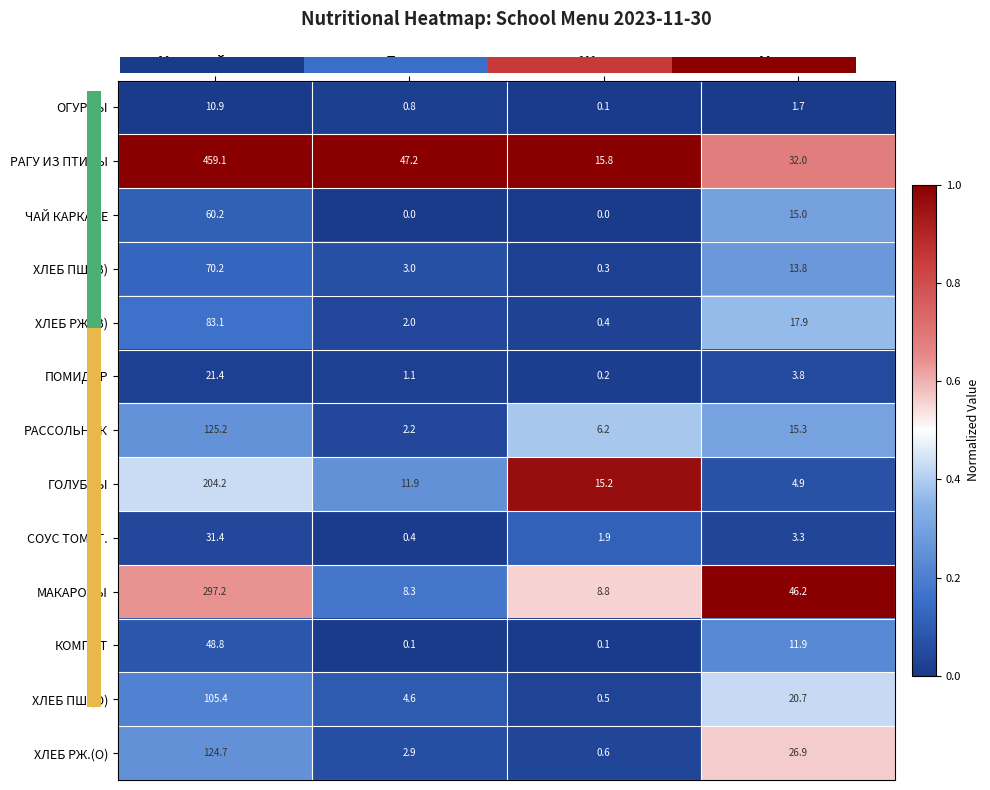

Reading right to left, extract all data points from this chart.

ОГУРЦЫ: Углеводы=1.7	Жиры=0.1	Белки=0.8	Калорийность=10.9
РАГУ ИЗ ПТИЦЫ: Углеводы=32.0	Жиры=15.8	Белки=47.2	Калорийность=459.1
ЧАЙ КАРКАДЕ: Углеводы=15.0	Жиры=0.0	Белки=0.0	Калорийность=60.2
ХЛЕБ ПШ.(З): Углеводы=13.8	Жиры=0.3	Белки=3.0	Калорийность=70.2
ХЛЕБ РЖ.(З): Углеводы=17.9	Жиры=0.4	Белки=2.0	Калорийность=83.1
ПОМИДОР: Углеводы=3.8	Жиры=0.2	Белки=1.1	Калорийность=21.4
РАССОЛЬНИК: Углеводы=15.3	Жиры=6.2	Белки=2.2	Калорийность=125.2
ГОЛУБЦЫ: Углеводы=4.9	Жиры=15.2	Белки=11.9	Калорийность=204.2
СОУС ТОМАТ.: Углеводы=3.3	Жиры=1.9	Белки=0.4	Калорийность=31.4
МАКАРОНЫ: Углеводы=46.2	Жиры=8.8	Белки=8.3	Калорийность=297.2
КОМПОТ: Углеводы=11.9	Жиры=0.1	Белки=0.1	Калорийность=48.8
ХЛЕБ ПШ.(О): Углеводы=20.7	Жиры=0.5	Белки=4.6	Калорийность=105.4
ХЛЕБ РЖ.(О): Углеводы=26.9	Жиры=0.6	Белки=2.9	Калорийность=124.7